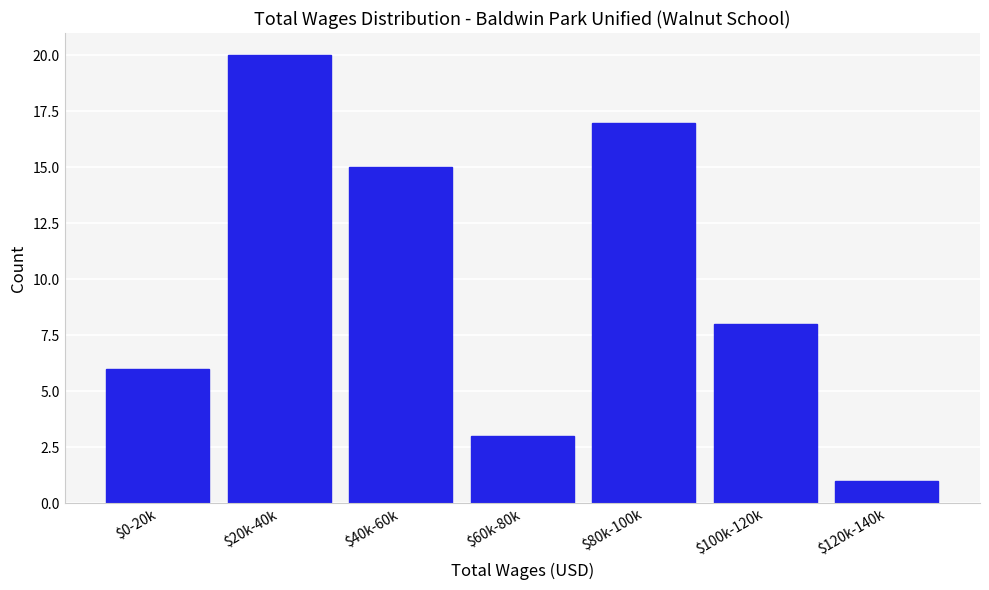

Reading right to left, extract all data points from this chart.

1	8	17	3	15	20	6